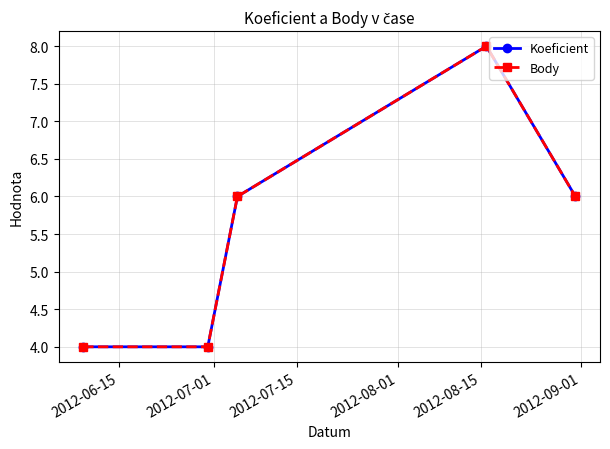

What is the smallest value displayed?

4